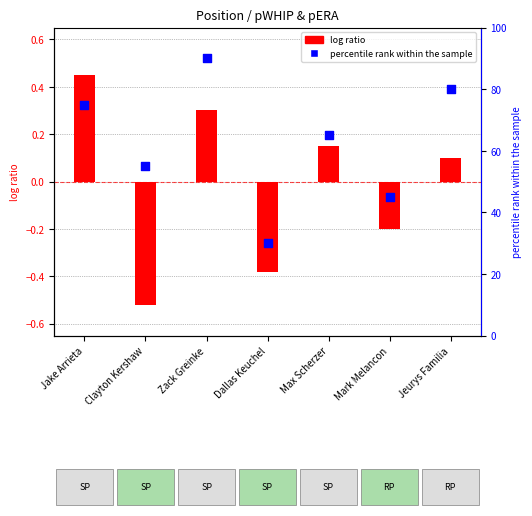

Approximately how many times larger is the value at Mark Melancon compared to Zack Greinke?

0.5